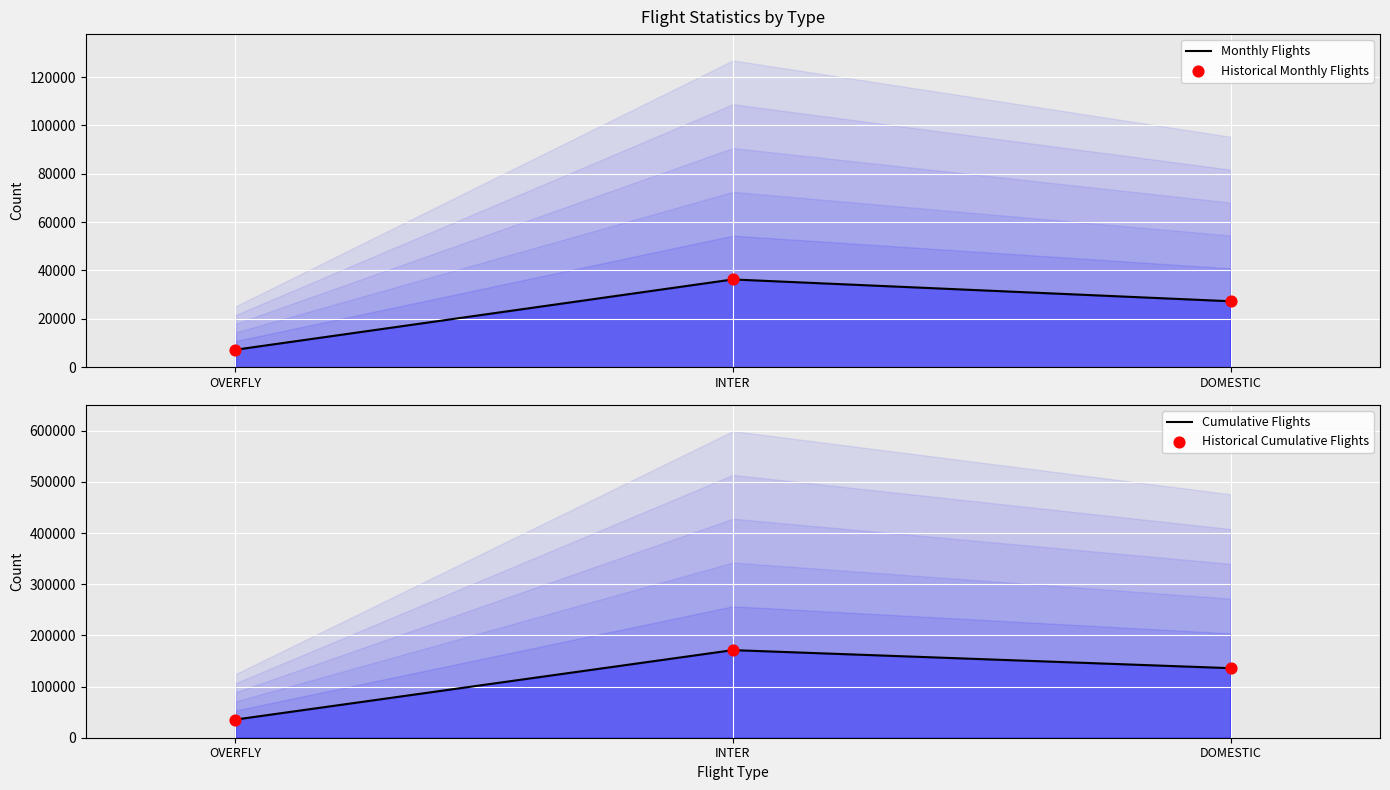

Is the value of Cumulative Flights at INTER greater than the value of Monthly Flights at DOMESTIC?

Yes